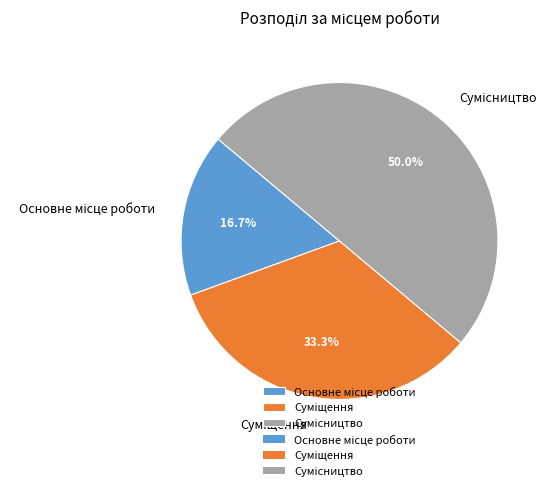

What percentage is NOT represented by Суміщення?

66.7%